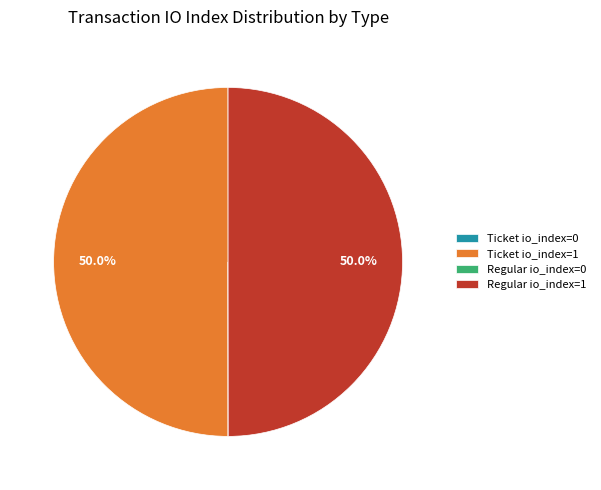

Do Ticket io_index=1 and Regular io_index=1 together represent more than half of the pie?

Yes